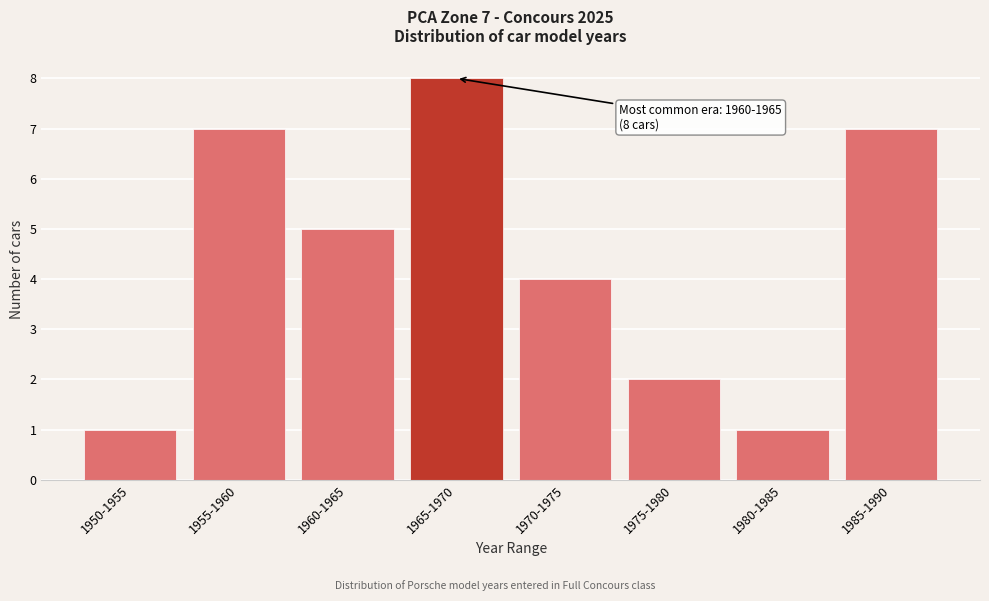

Reading right to left, extract all data points from this chart.

7	1	2	4	8	5	7	1